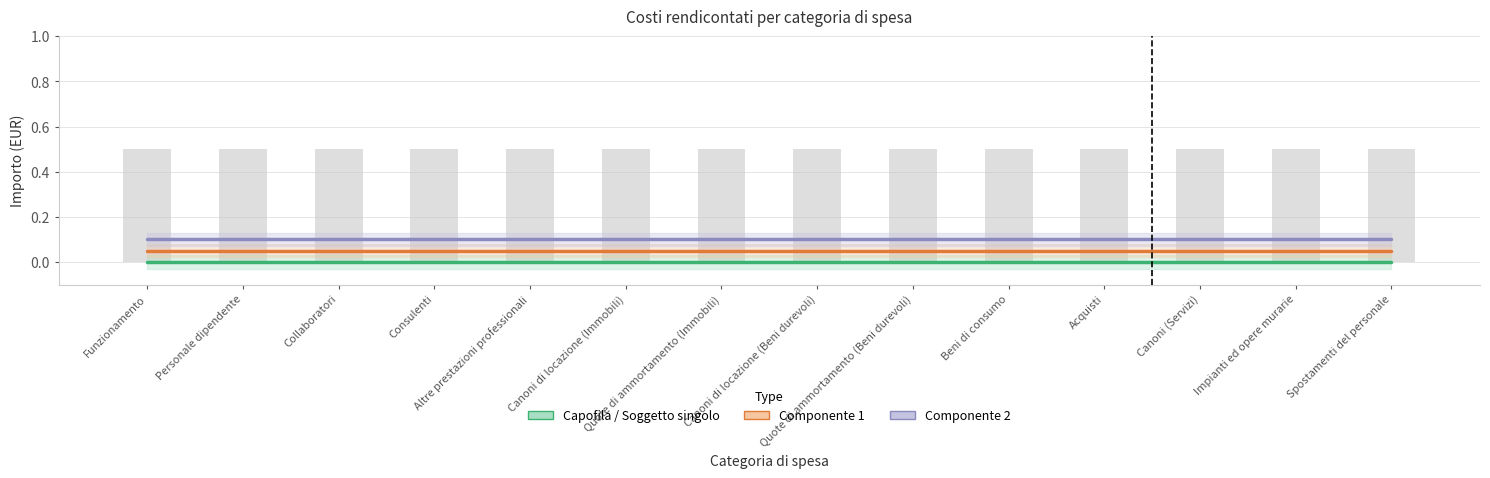

List the series in order of their peak value, highest first.

Componente 2, Componente 1, Capofila / Soggetto singolo